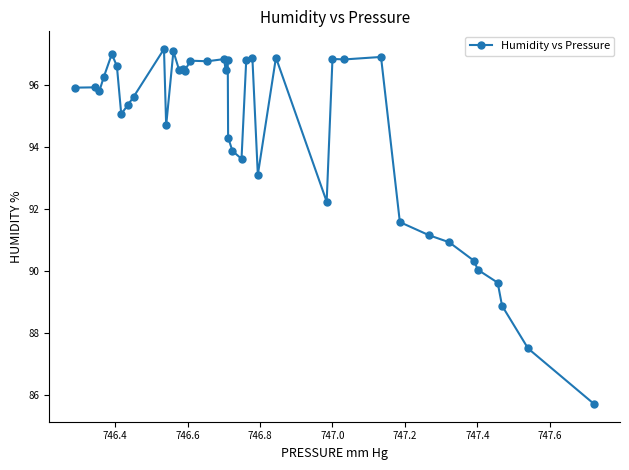

What is the value of the 31st point from the left?

96.9